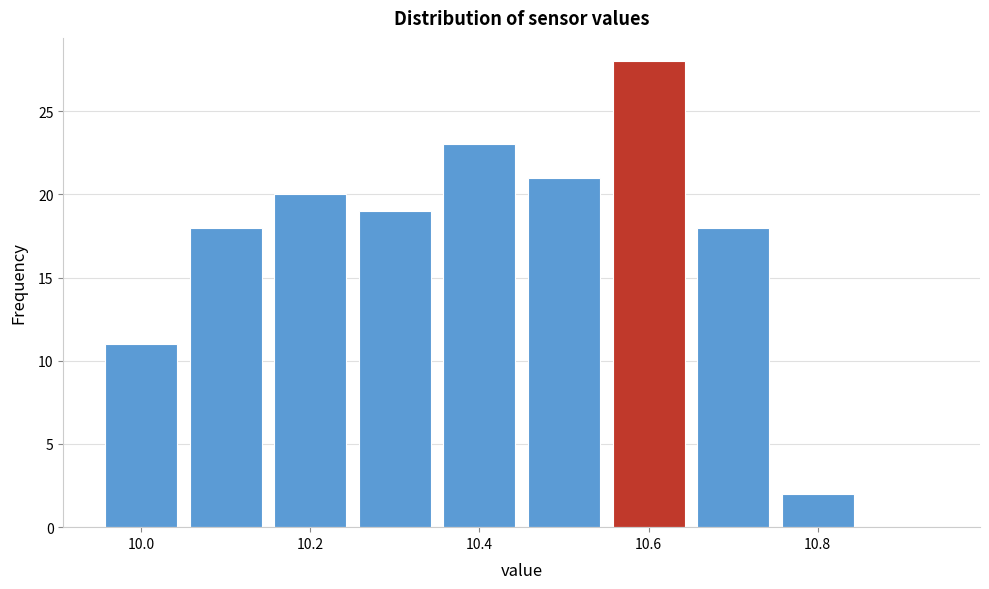

Reading left to right, list every bar in this chart as the range it spans on the x-axis followed by its height. Neither the bar edges nor the heights are printed on the chart, so give them approximately, as read against the axes.

9.95 to 10.05: 11
10.05 to 10.15: 18
10.15 to 10.25: 20
10.25 to 10.35: 19
10.35 to 10.45: 23
10.45 to 10.55: 21
10.55 to 10.65: 28
10.65 to 10.75: 18
10.75 to 10.85: 2
10.85 to 10.95: 0